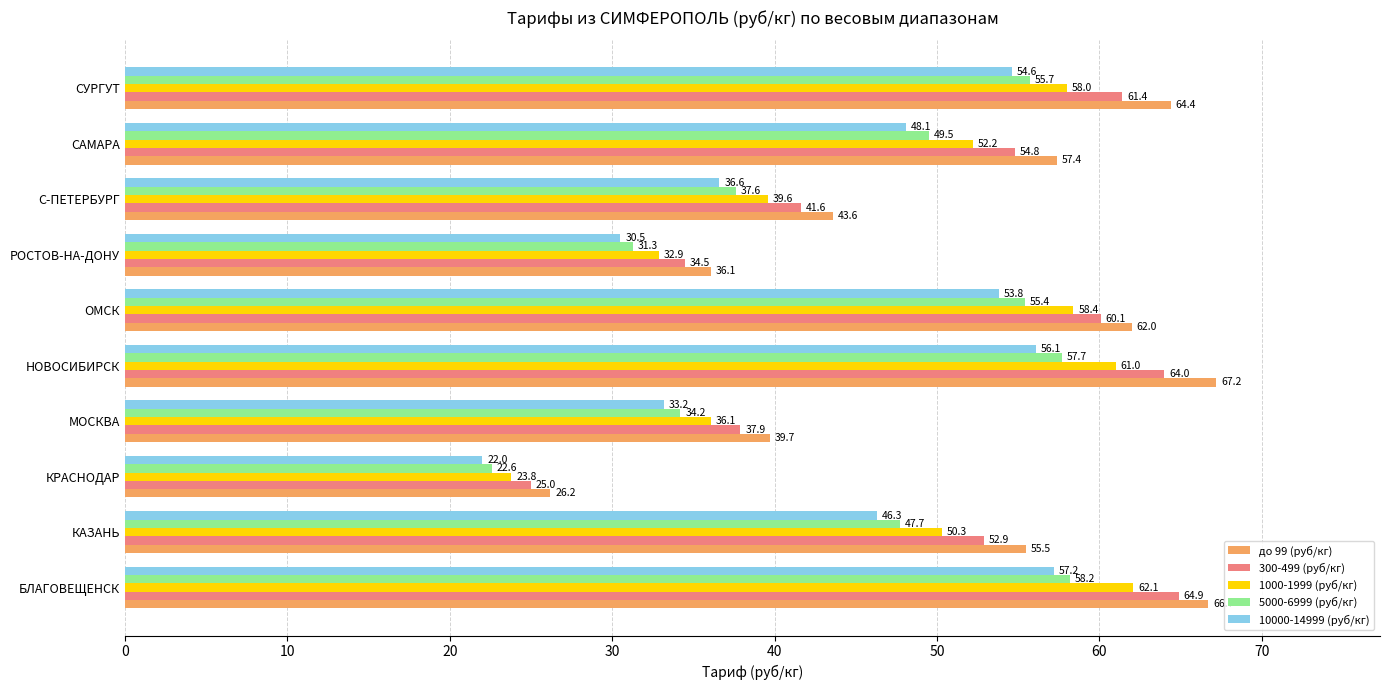

What is the difference between the second highest and second lowest values in the 300-499 (руб/кг) series?

29.5